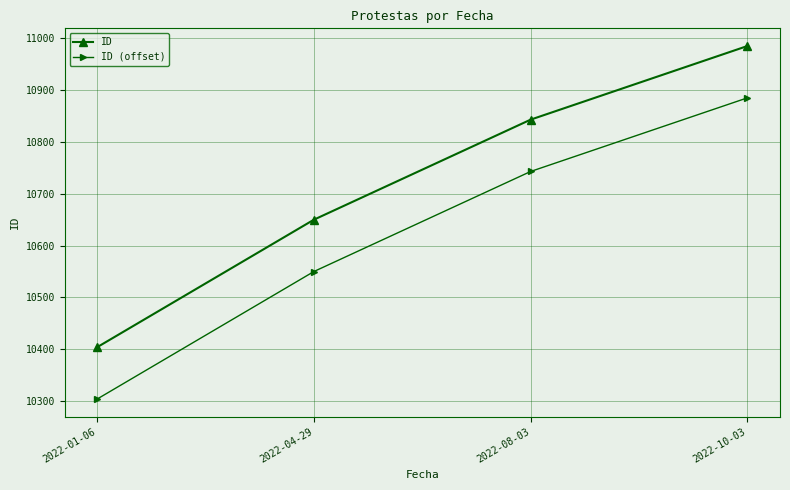

Count the number of data series in this chart.

2